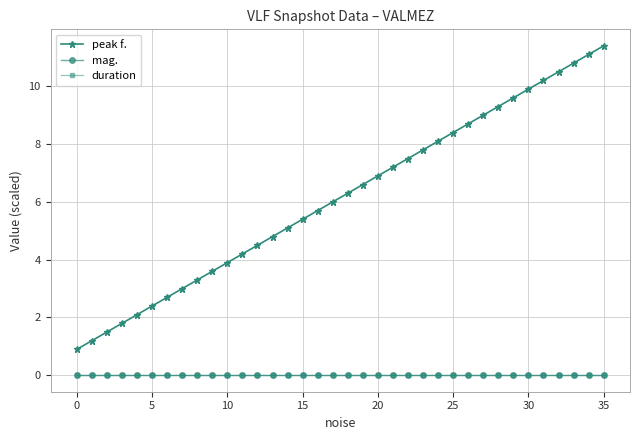

What is the label of the 20th point from the left?

19